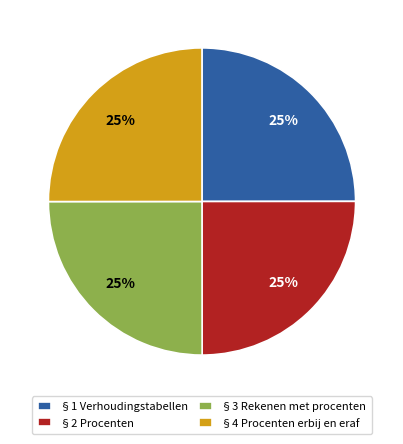

The §2 Procenten slice represents 17% of the pie. True or false?

False